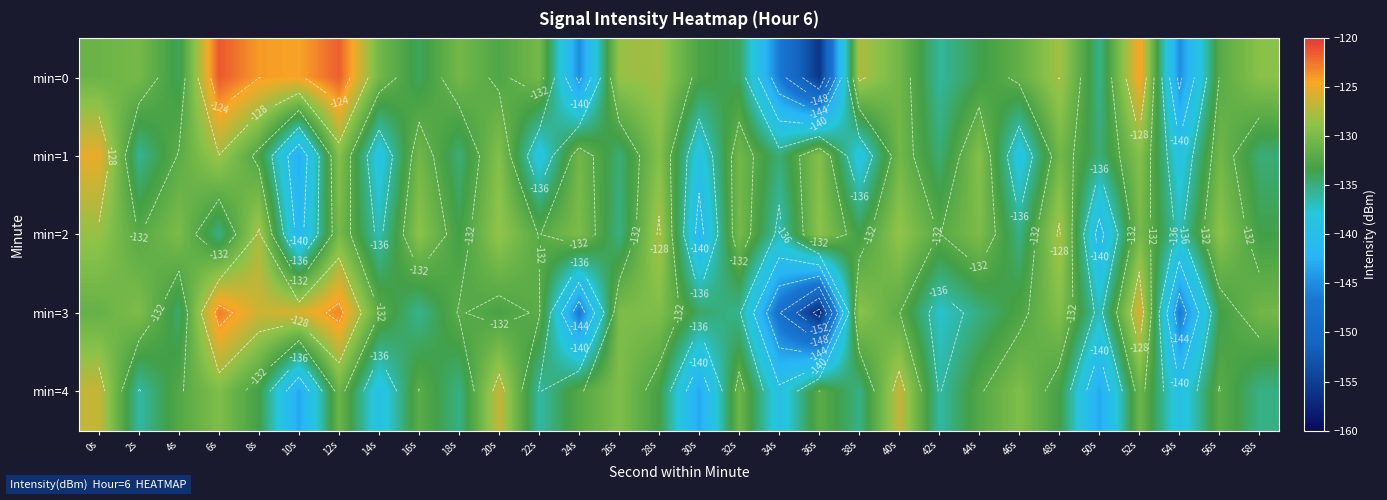

What is the difference between the second highest and minimum values in the min=1 series?

14.7